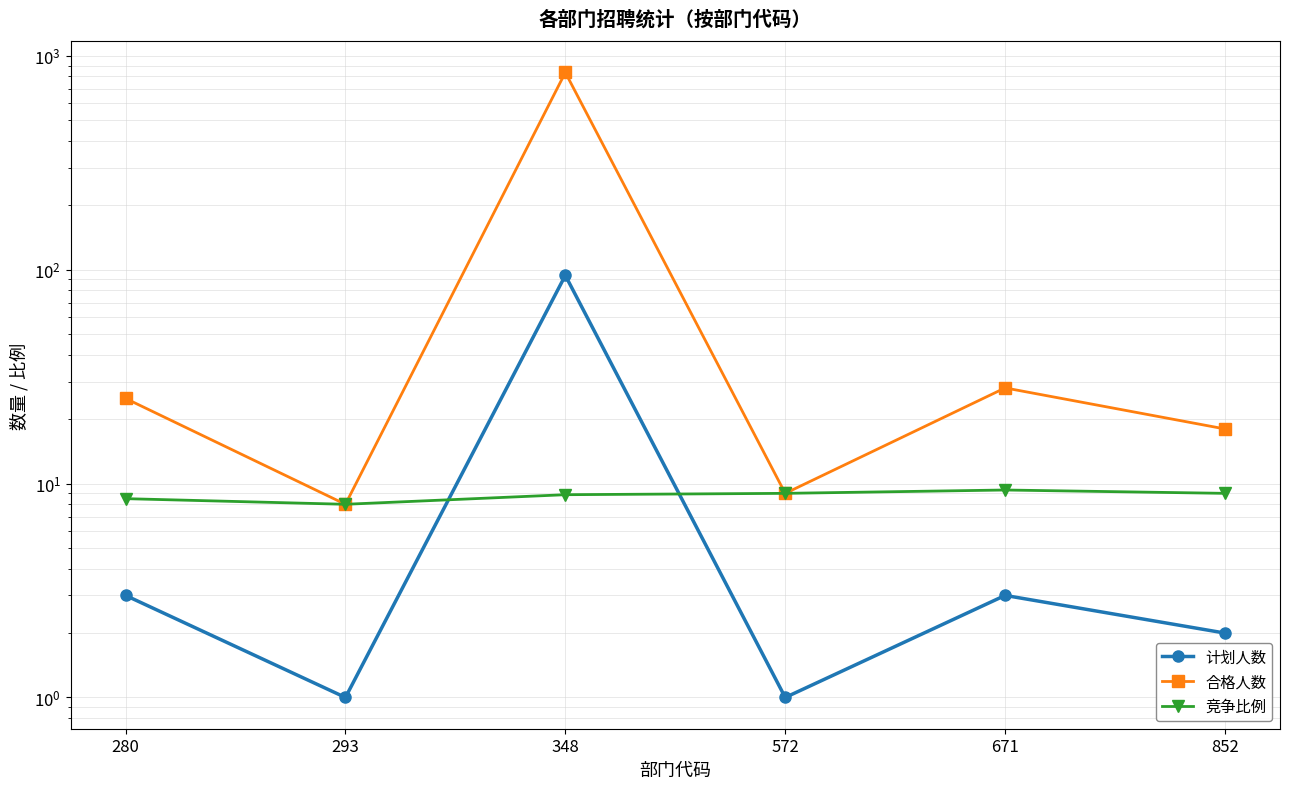

What is the total value across all series at 293?

17.0